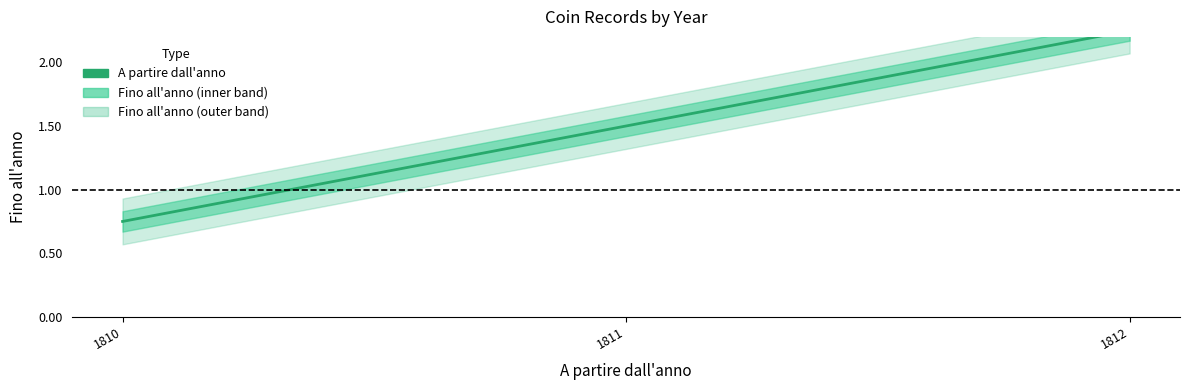

What value does the data have at 1812?

2.2